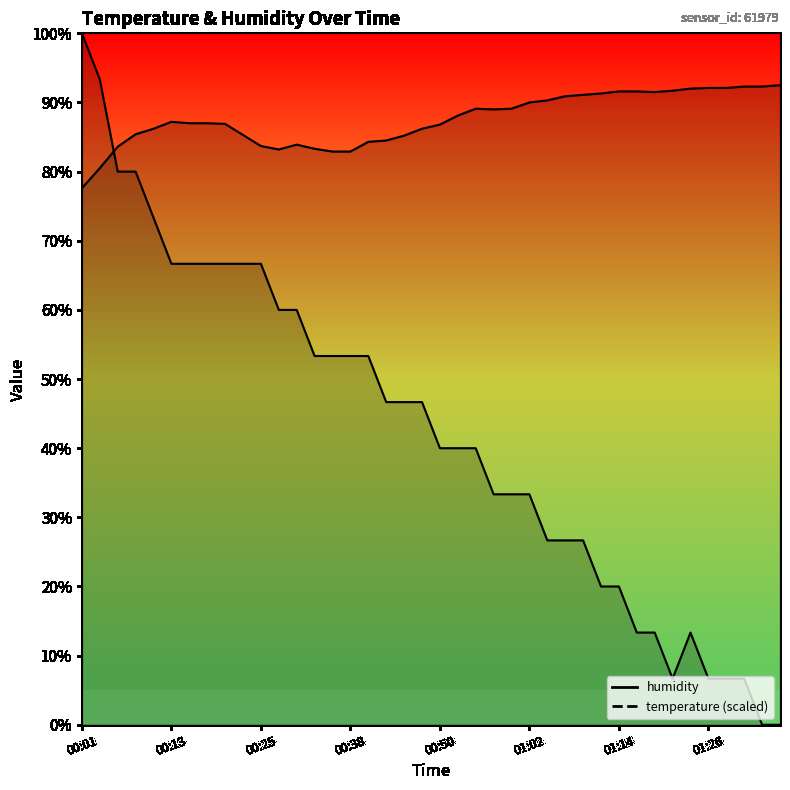

The value of humidity at 01:16 is 26.7. True or false?

False